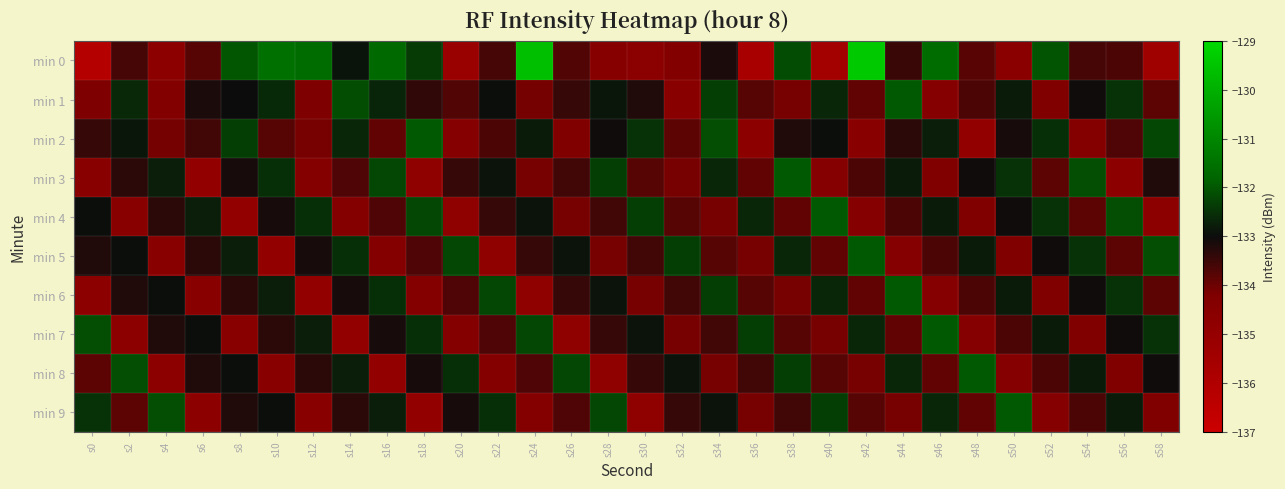

At which category is the sum across all series the highest?

s34